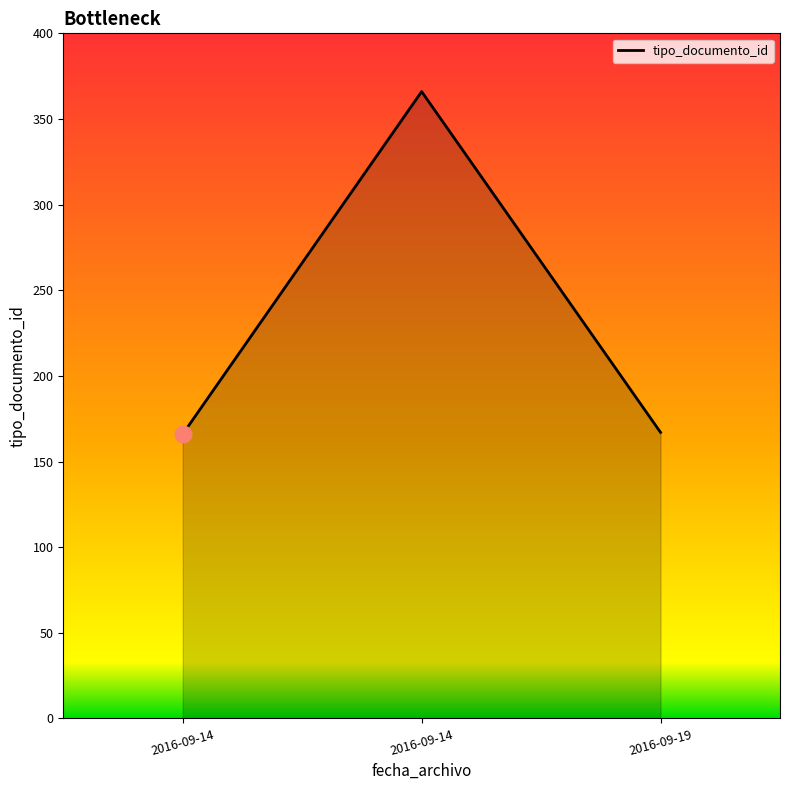

Which category has the lowest value across all series?

2016-09-14